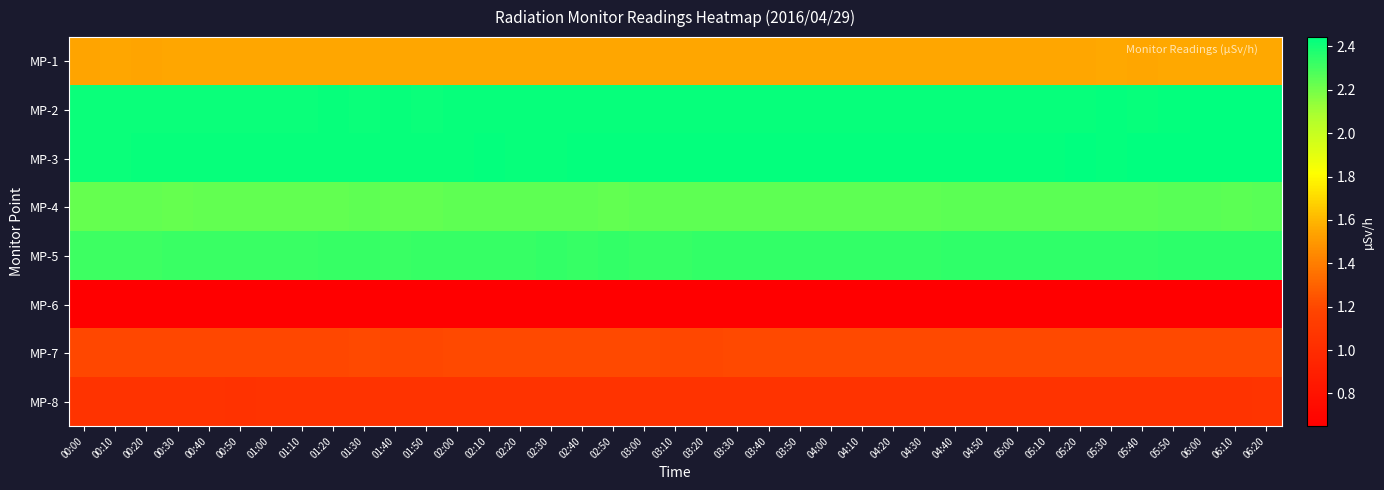

Between 01:00 and 00:20, which is larger?

01:00